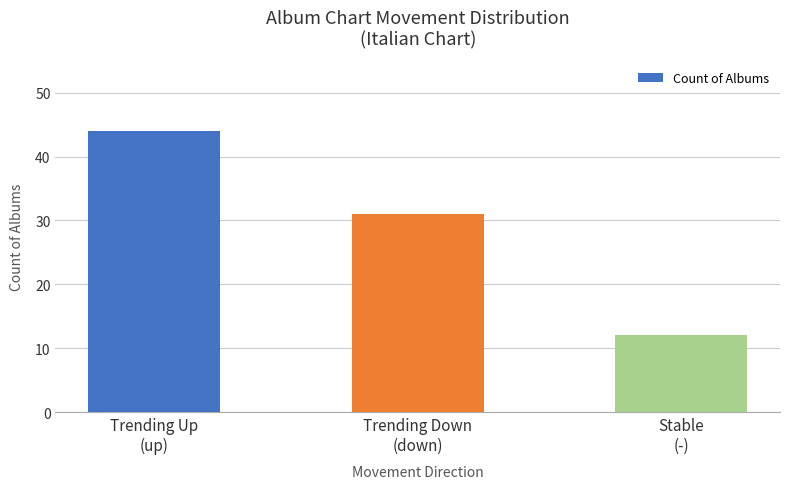

Rank the categories by value from highest to lowest.

Trending Up
(up), Trending Down
(down), Stable
(-)